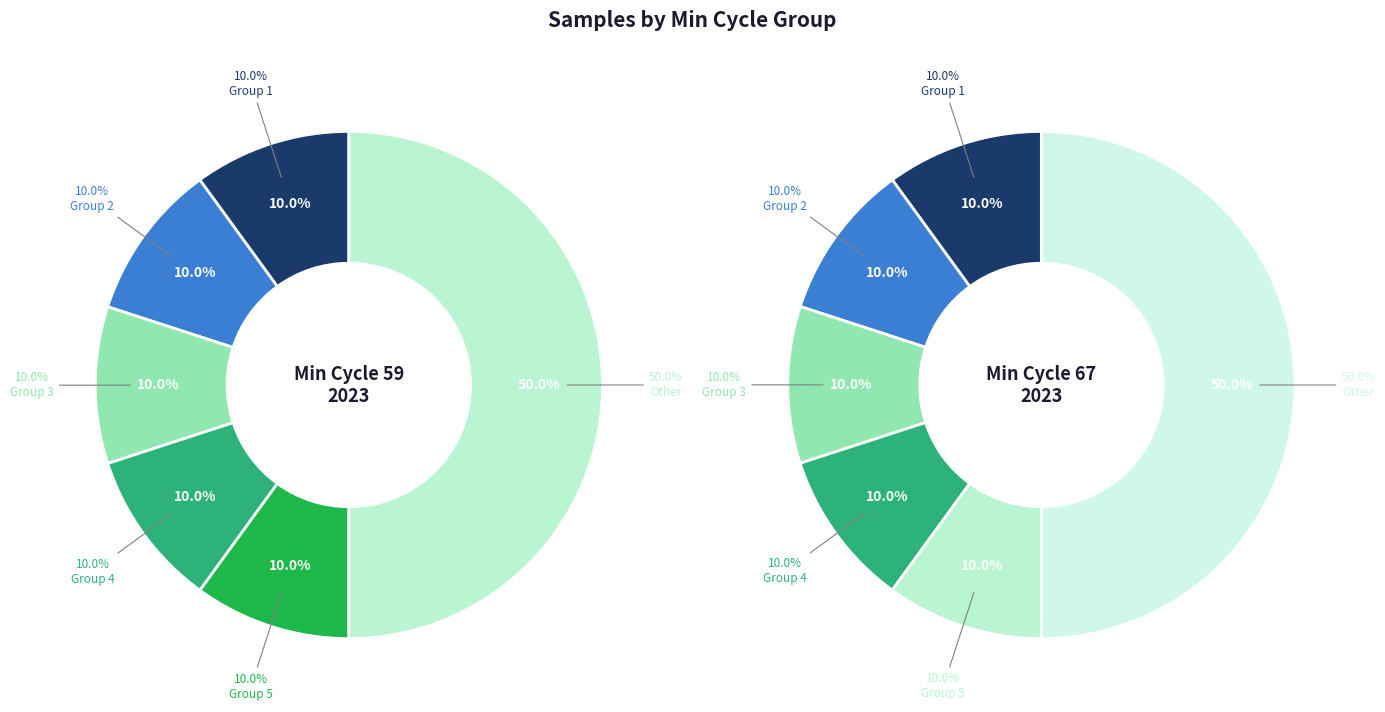

How many segments does this pie chart have?

12